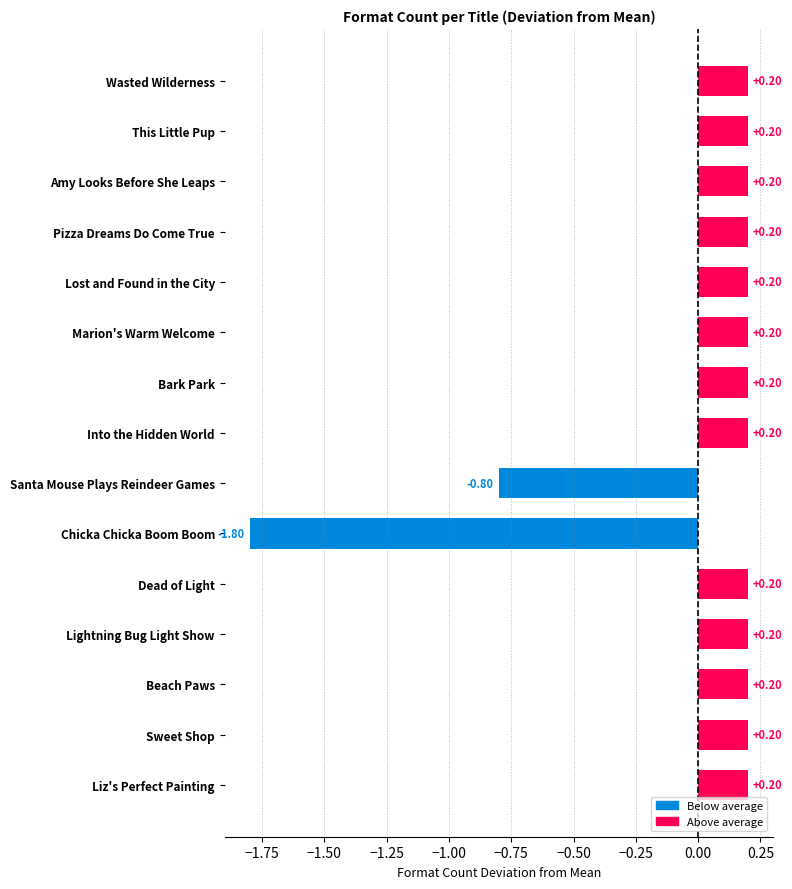

What is the sum of the values at Lightning Bug Light Show and Marion's Warm Welcome?

0.4